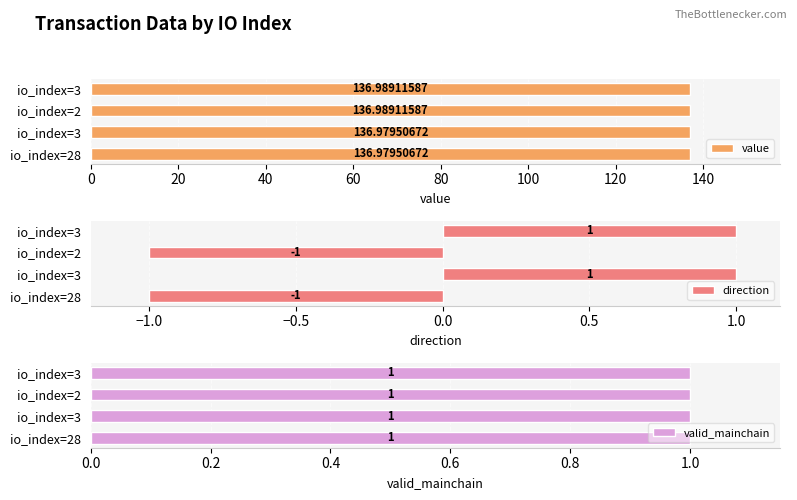

At how many categories does at least one series exceed 103?

4